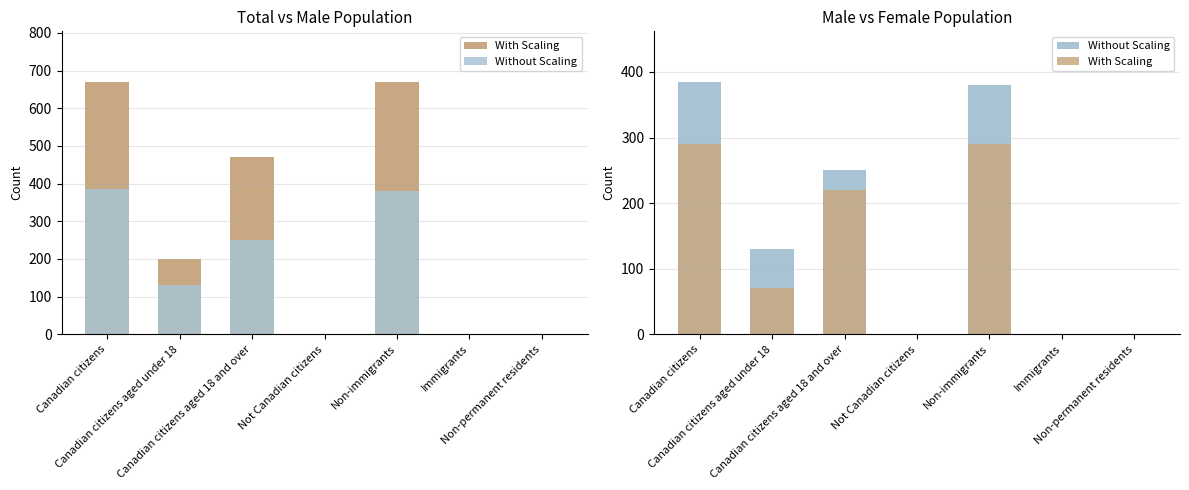

At Non-immigrants, list the series in order from smallest to largest.

With Scaling, Without Scaling